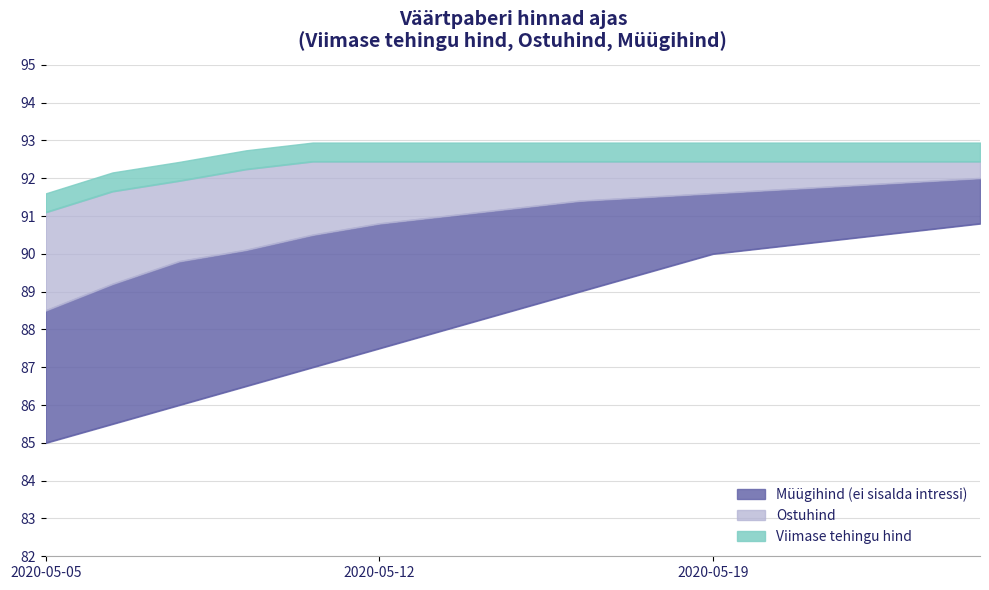

The Ostuhind series shows 124.4 at 2020-05-07. True or false?

False